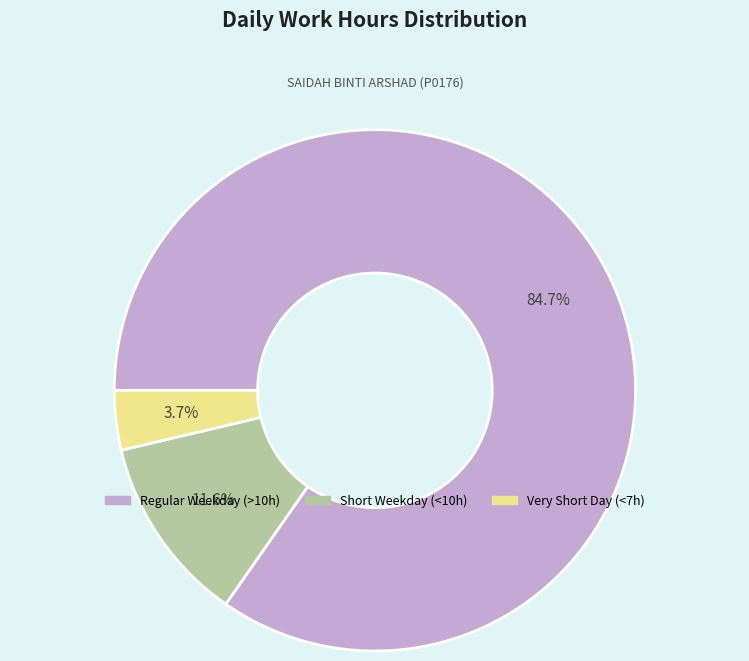

Does any single category account for the majority?

Yes